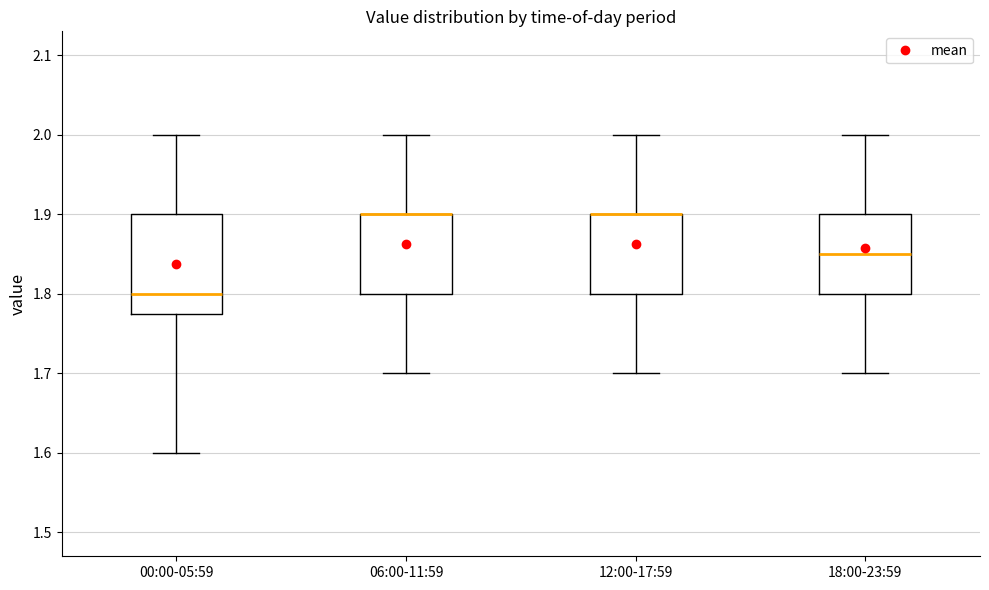

Reading left to right, read every box against the y-axis: the position of its median line, the range the box covers, and the ends of its whiskers. The values are not printed on the chart, so give them approximately, as read against the axis.

00:00-05:59: median 1.80, box 1.78 to 1.90, whiskers 1.60 to 2.00
06:00-11:59: median 1.90 (drawn on the box's upper edge), box 1.80 to 1.90, whiskers 1.70 to 2.00
12:00-17:59: median 1.90 (drawn on the box's upper edge), box 1.80 to 1.90, whiskers 1.70 to 2.00
18:00-23:59: median 1.85, box 1.80 to 1.90, whiskers 1.70 to 2.00